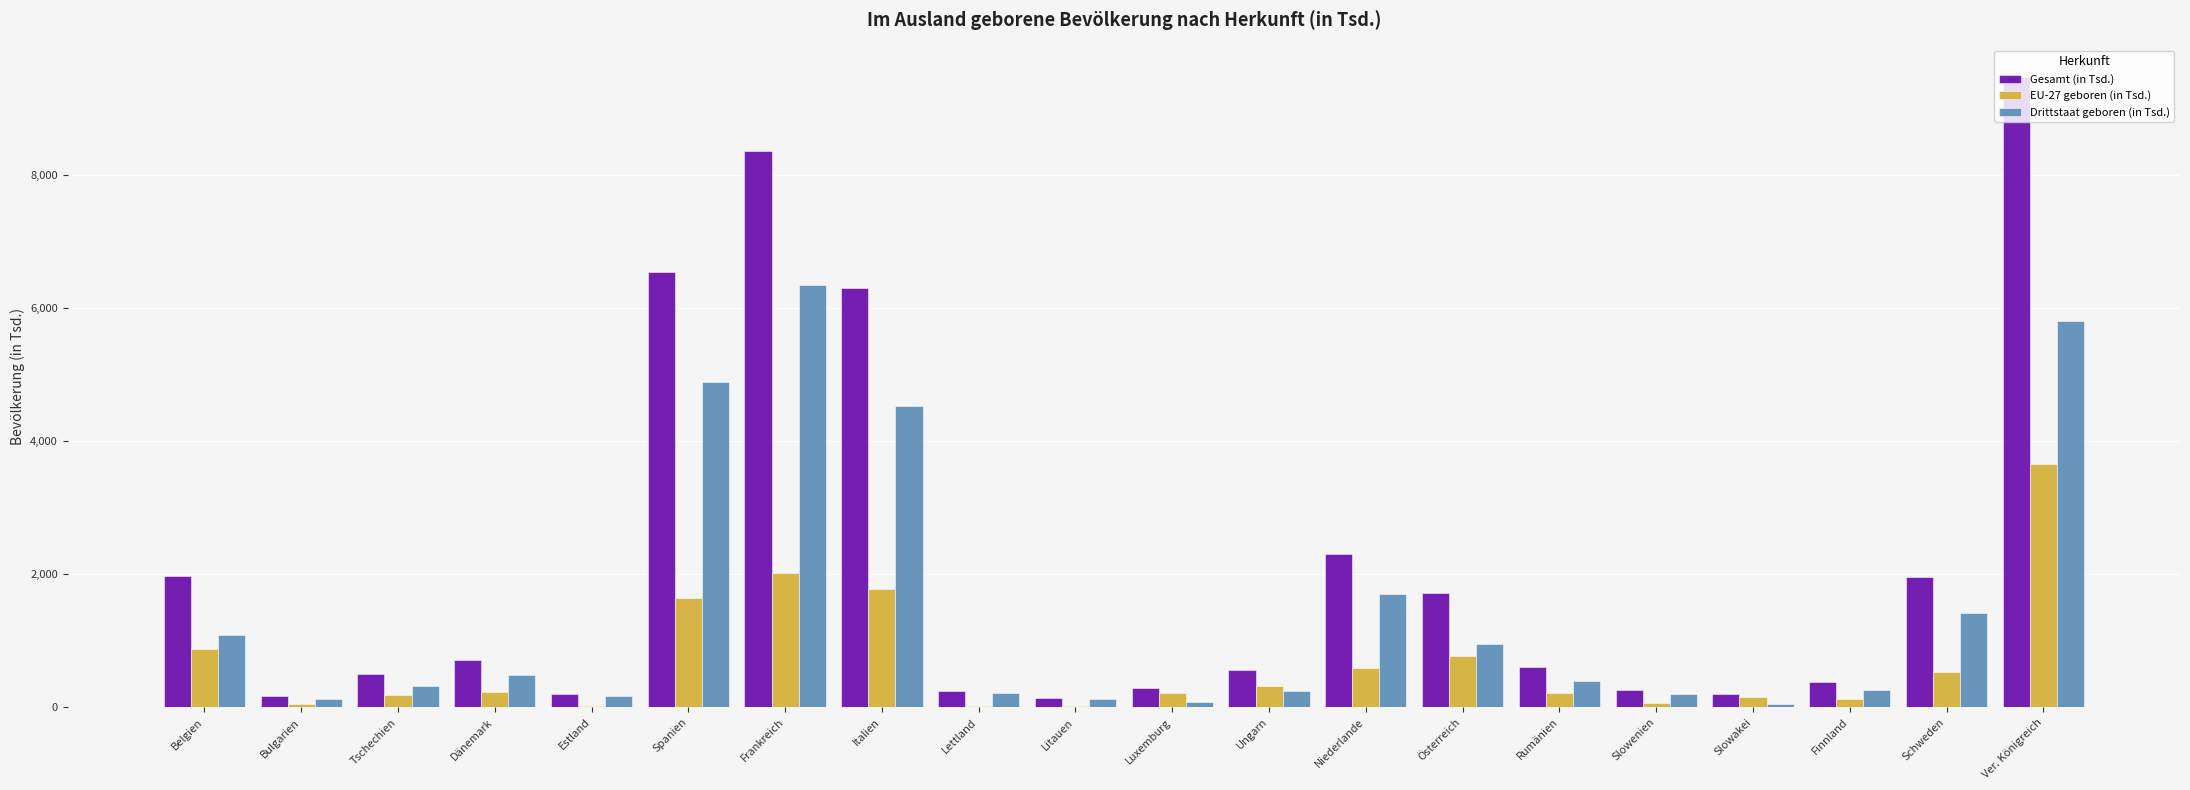

What is the spread (max minus min) of values at Luxemburg?

209.5